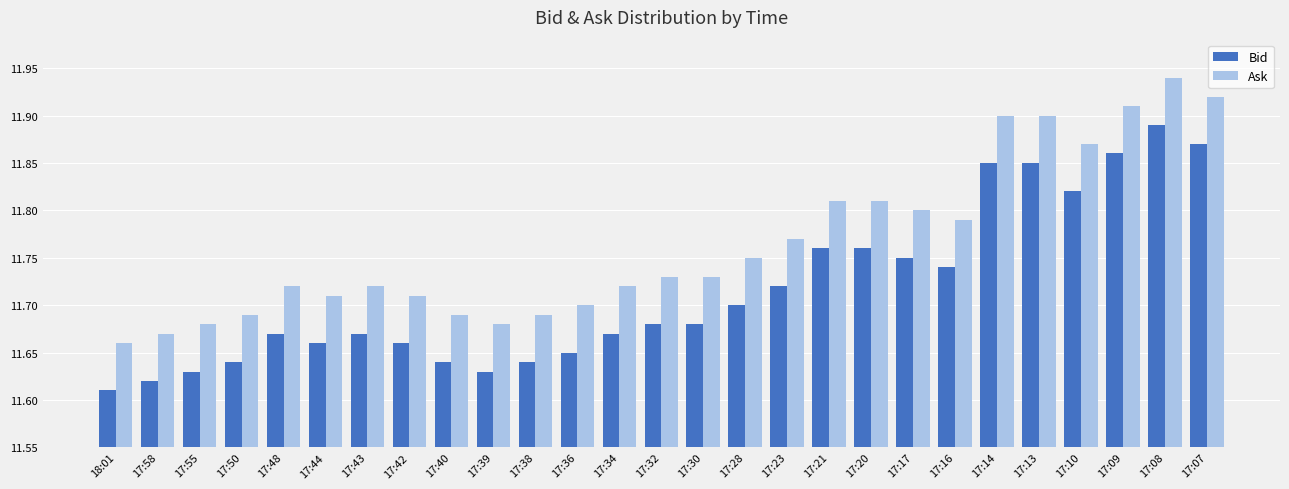

How many categories are shown in the chart?

27